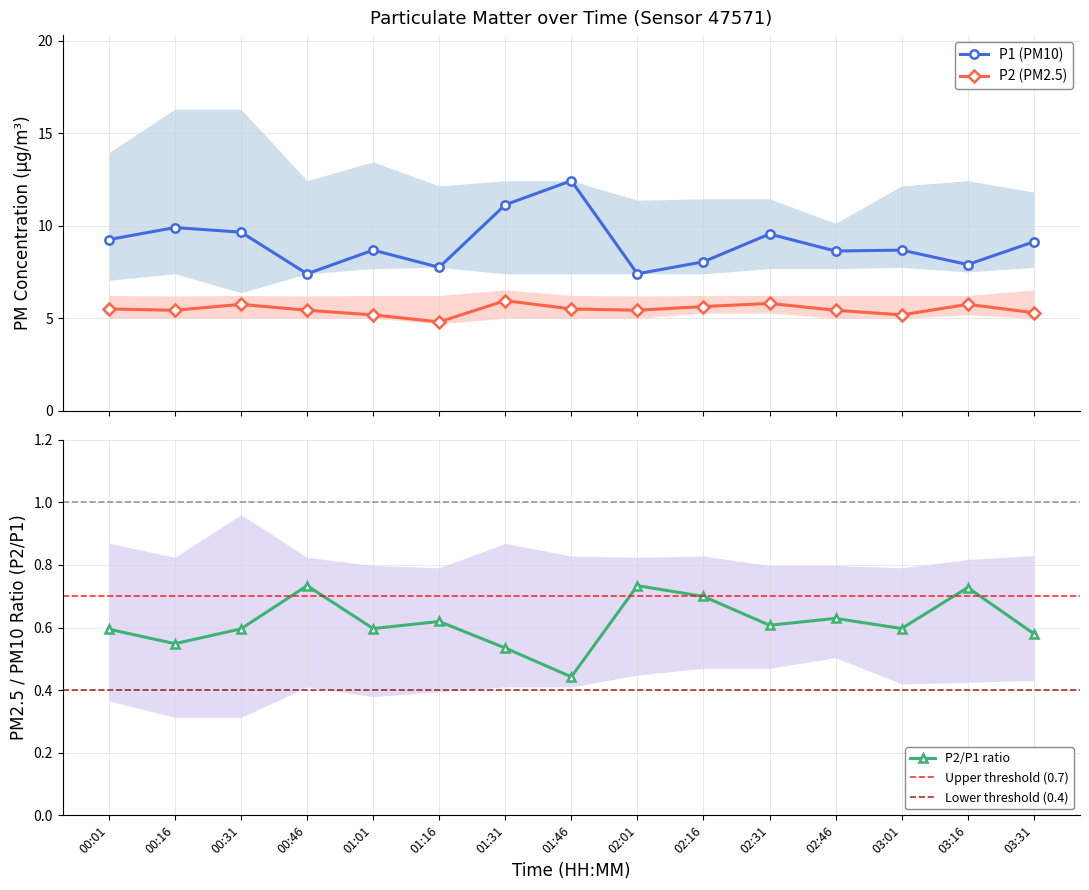

In P1, how many points are higher than both neighbors (excluding endpoints)?

5